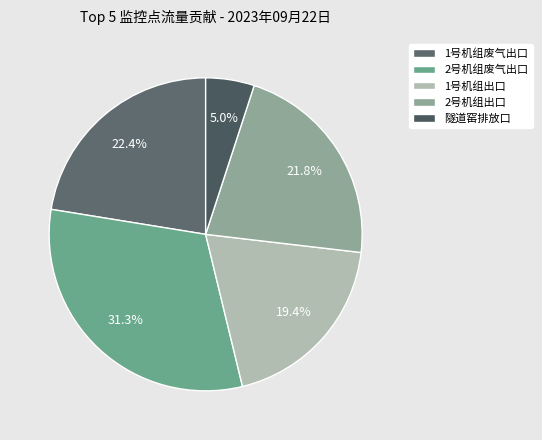

What is the largest slice in the pie chart?

2号机组废气出口